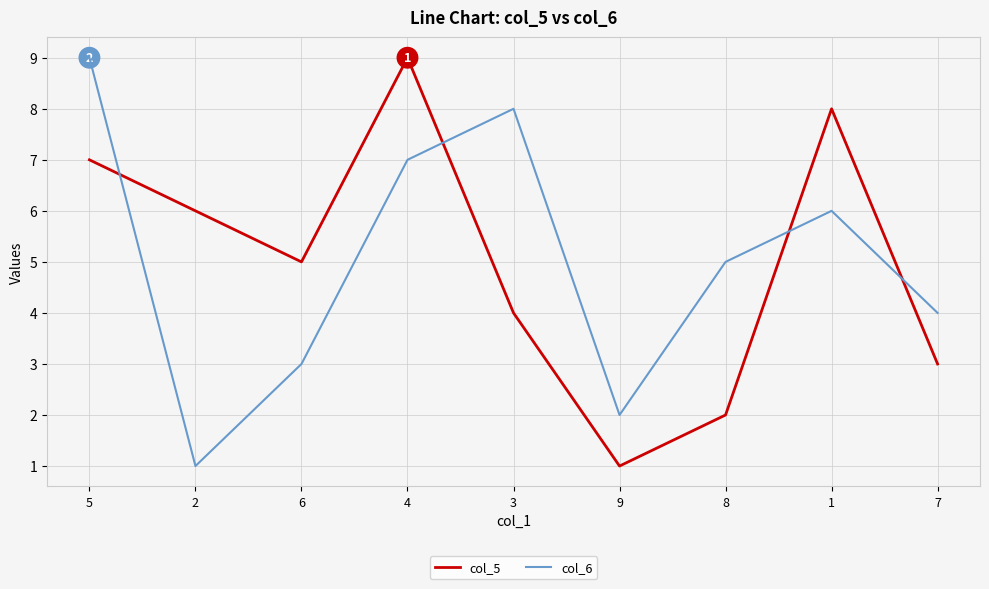

The col_5 series shows 4 at 4. True or false?

False